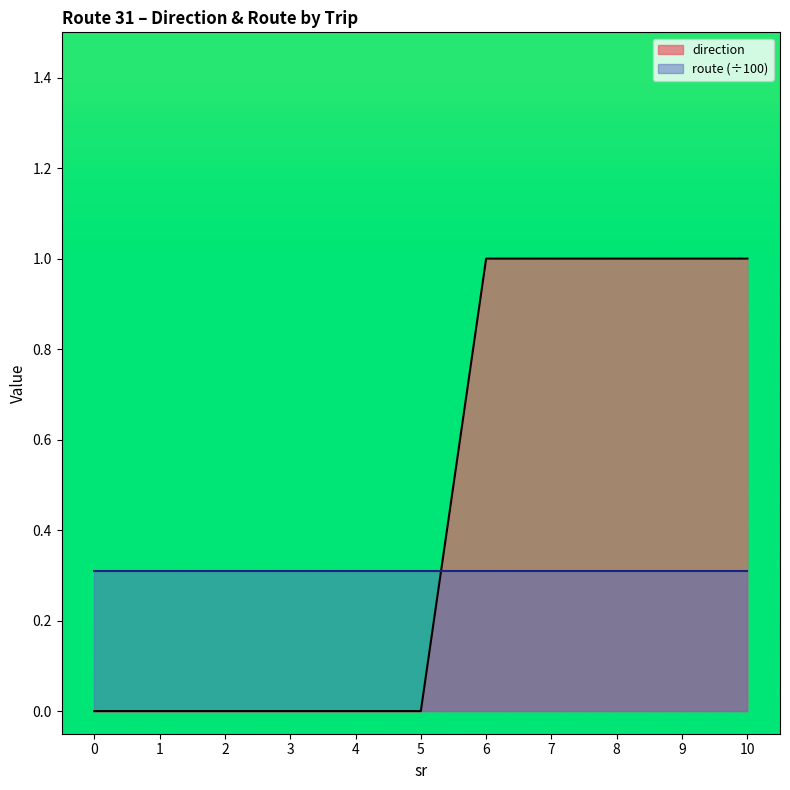

List the labels in order of value, largest first.

6, 7, 8, 9, 10, 0, 1, 2, 3, 4, 5